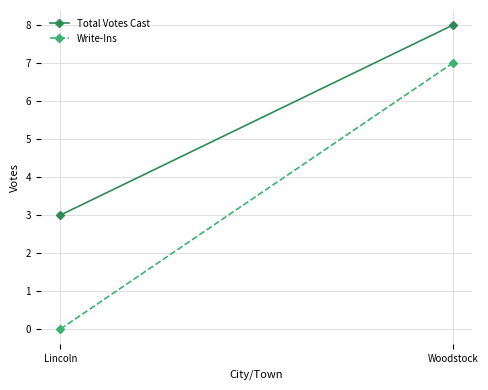

Where is Write-Ins nearest to the value 3?

Lincoln